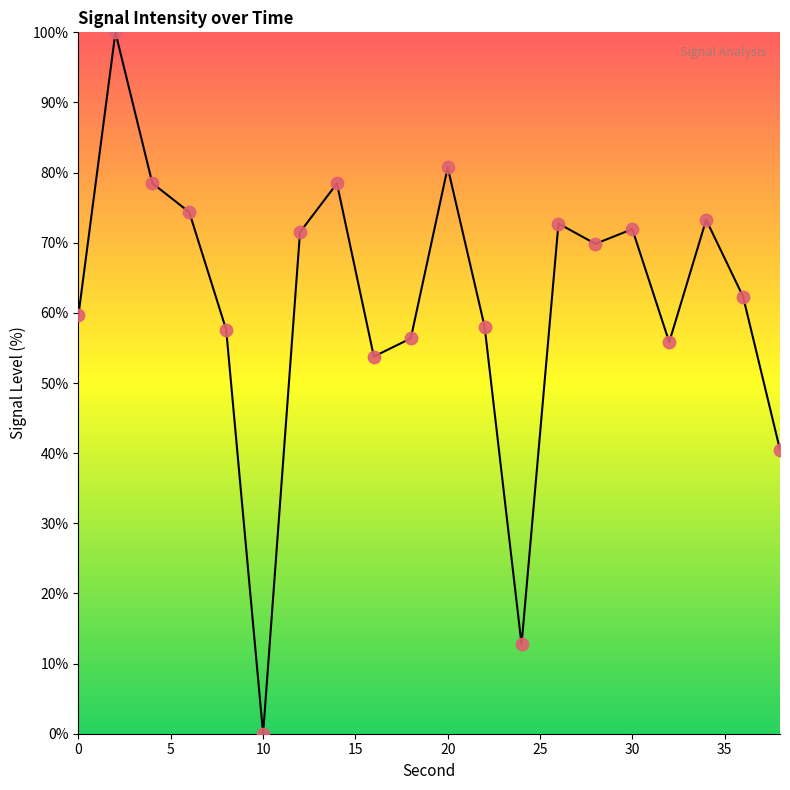

What is the maximum value shown in the chart?

100.0